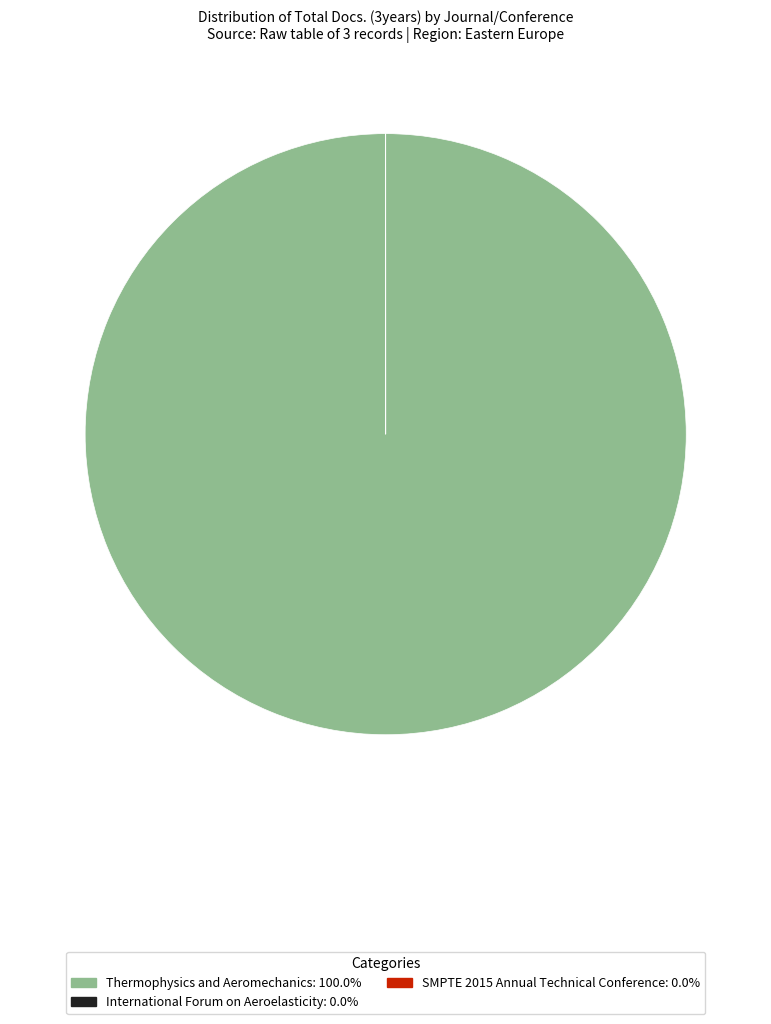

Which slice represents more than half of the pie?

Thermophysics and Aeromechanics